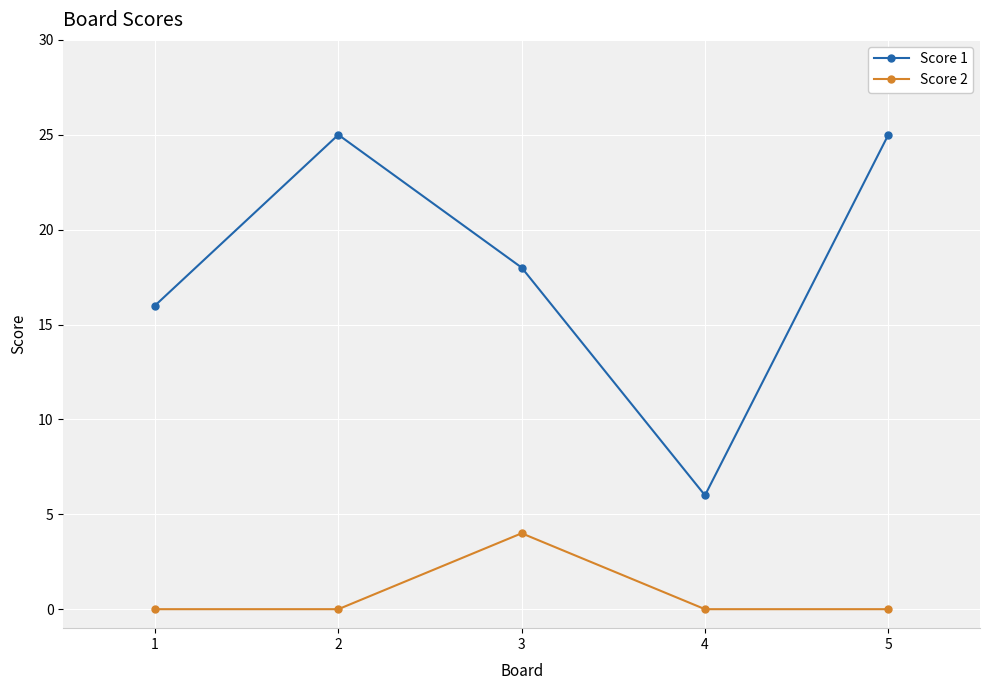

Which series has the largest range (max minus min)?

Score 1